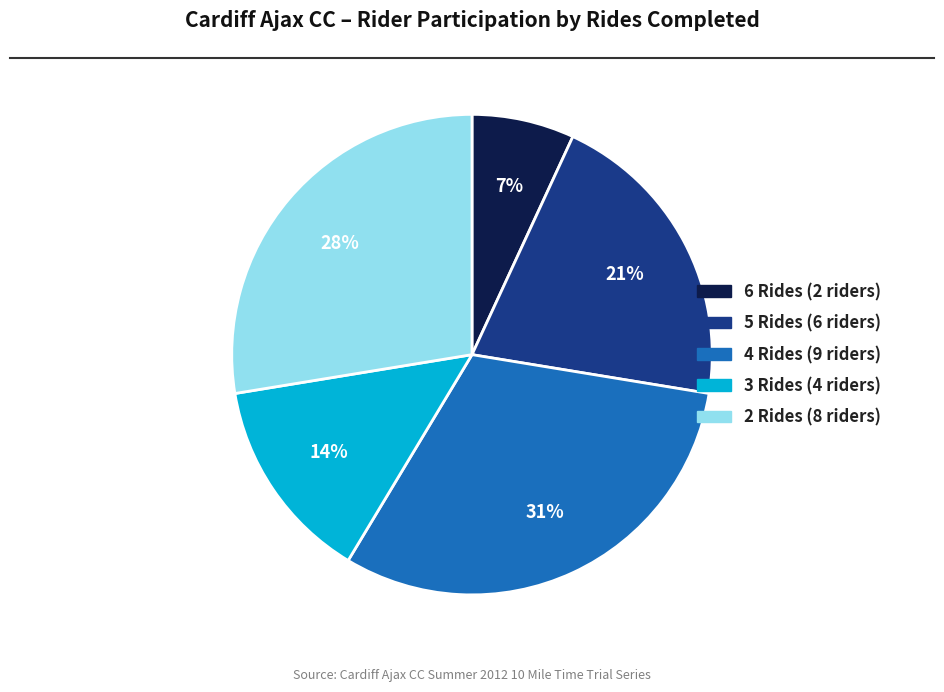

How many segments does this pie chart have?

5